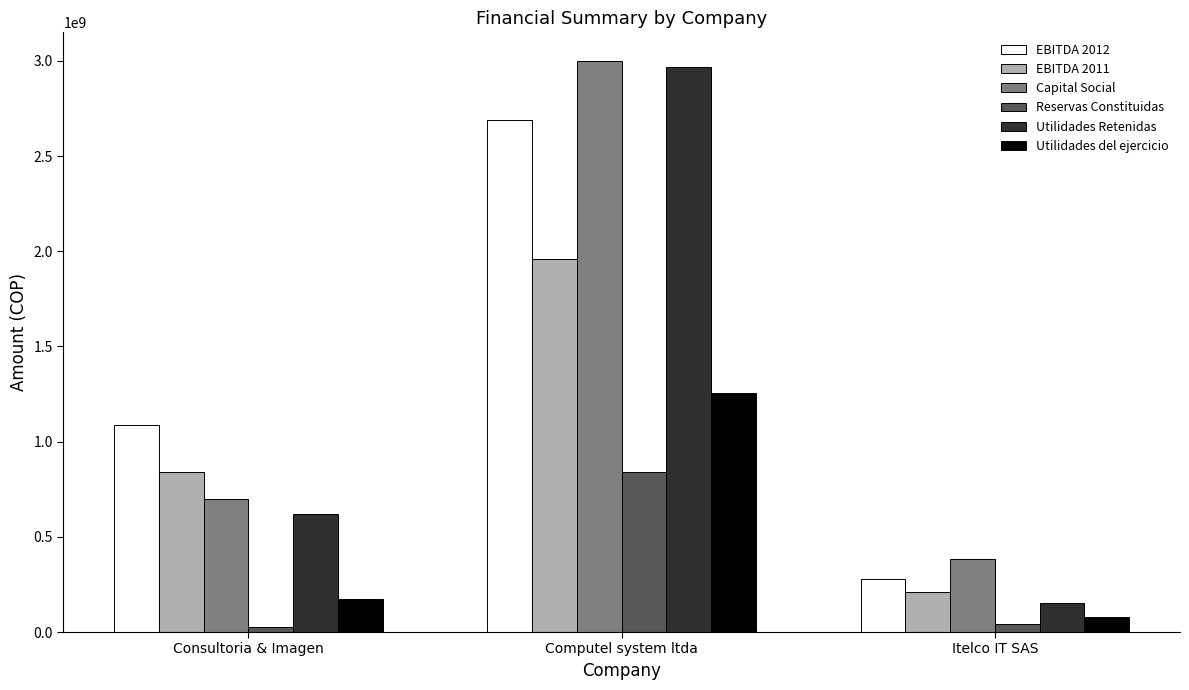

How many data points in EBITDA 2011 are less than 839669059?

1